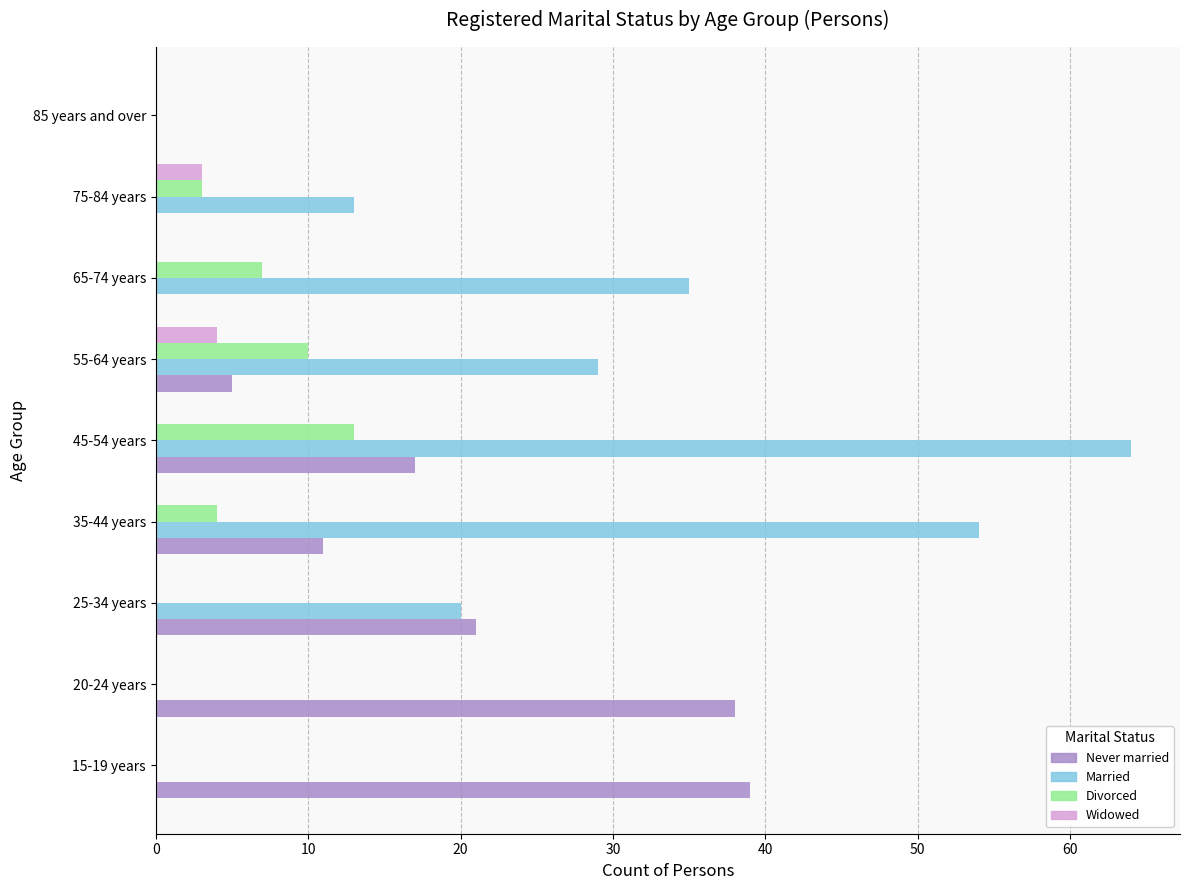

The value of Divorced at 65-74 years is 7. True or false?

True